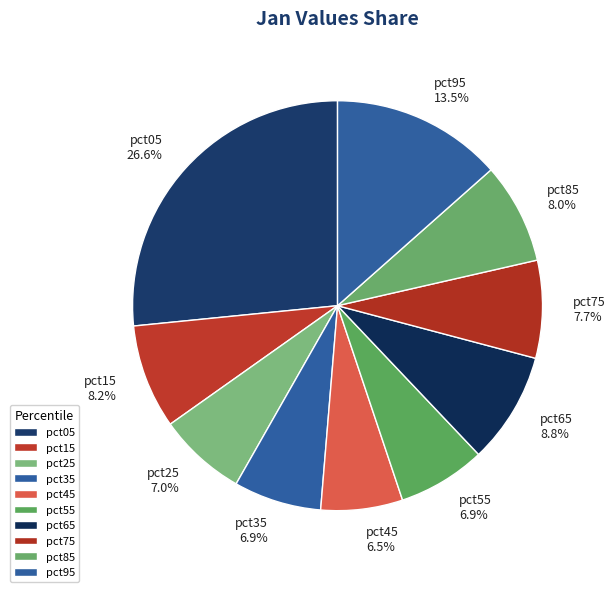

Is it true that pct65 is 4% of the pie?

False